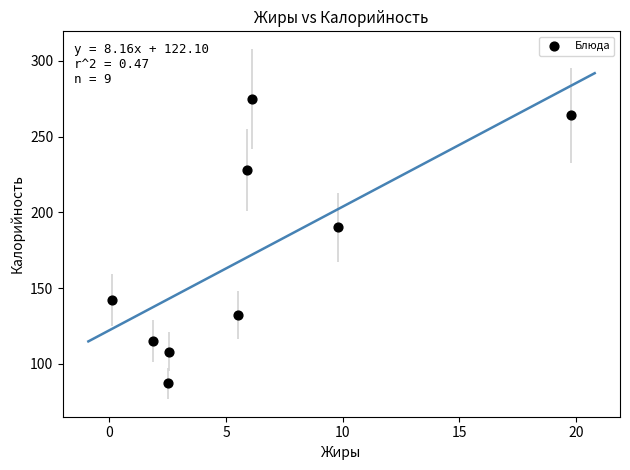

What Y value in the scatter plot is closest to 181?

190